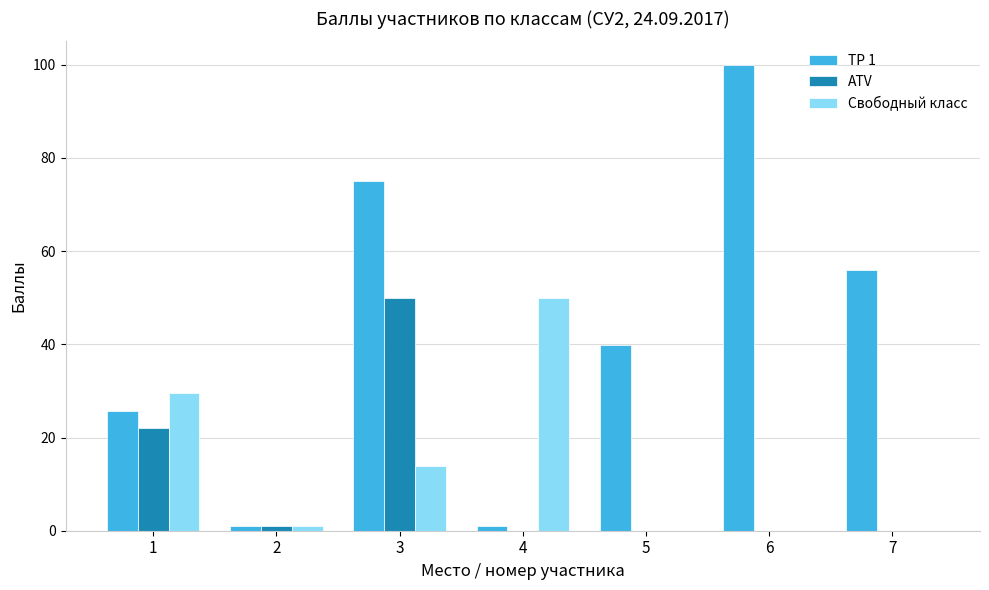

Which series has the largest total across all categories?

ТР 1